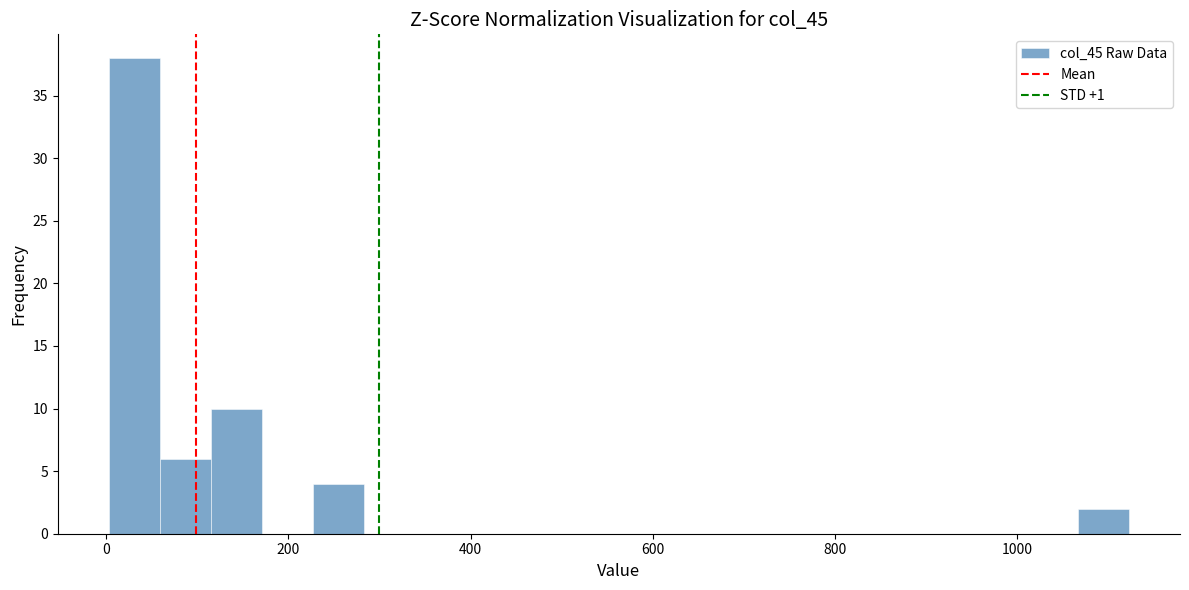

Read against the x-axis, roughly where is the centre of the tallest bar?

40